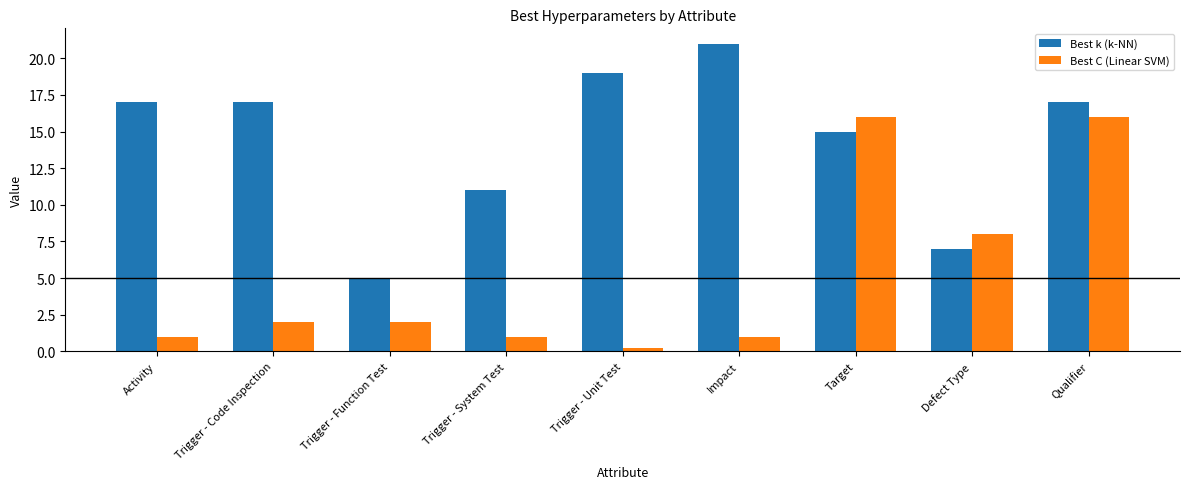

What is the difference between the maximum and minimum values in the Best k (k-NN) series?

16.0